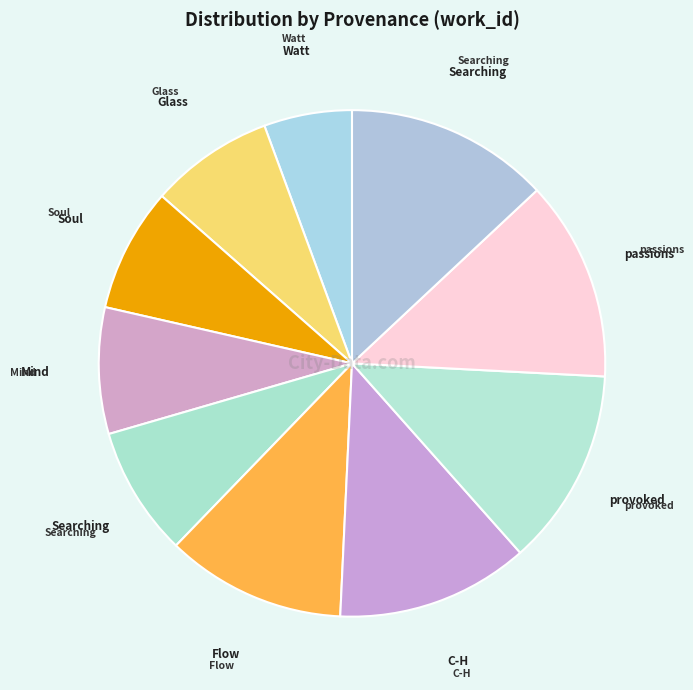

How many slices are in this pie chart?

10